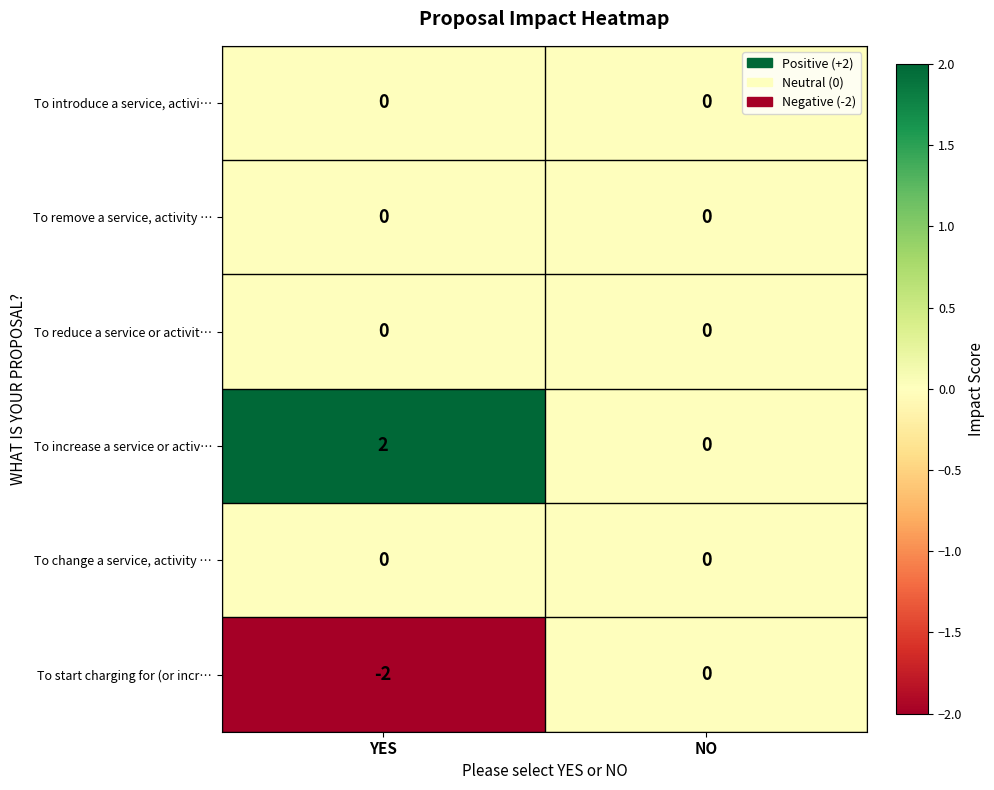

Which series has the largest total across all categories?

To increase a service or activ…